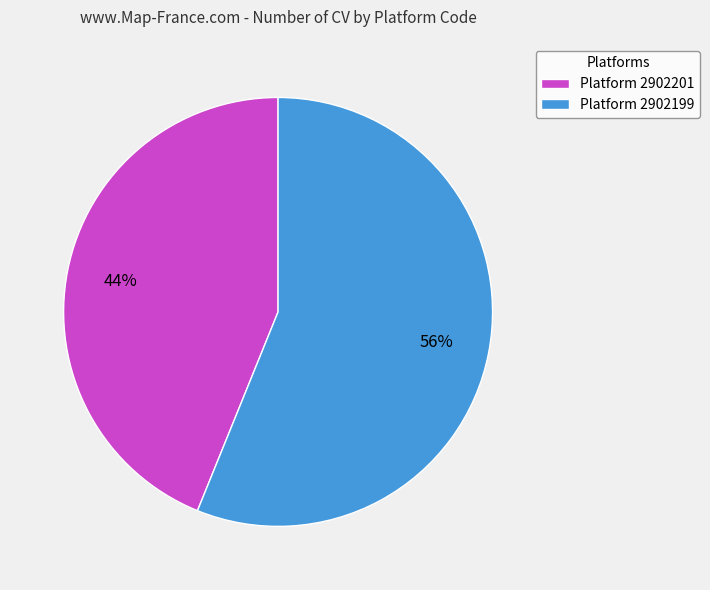

Do Platform 2902199 and Platform 2902201 together represent more than half of the pie?

Yes